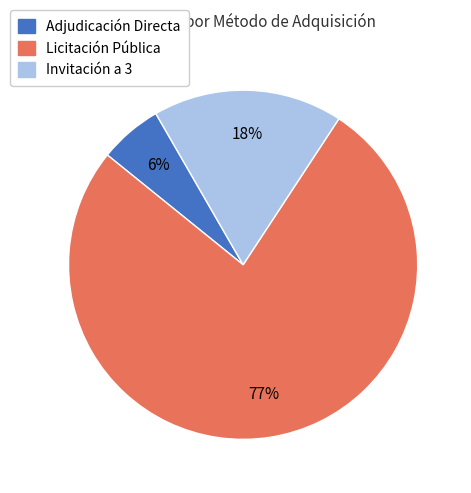

To the nearest percent, what is the average slice percentage?

33%